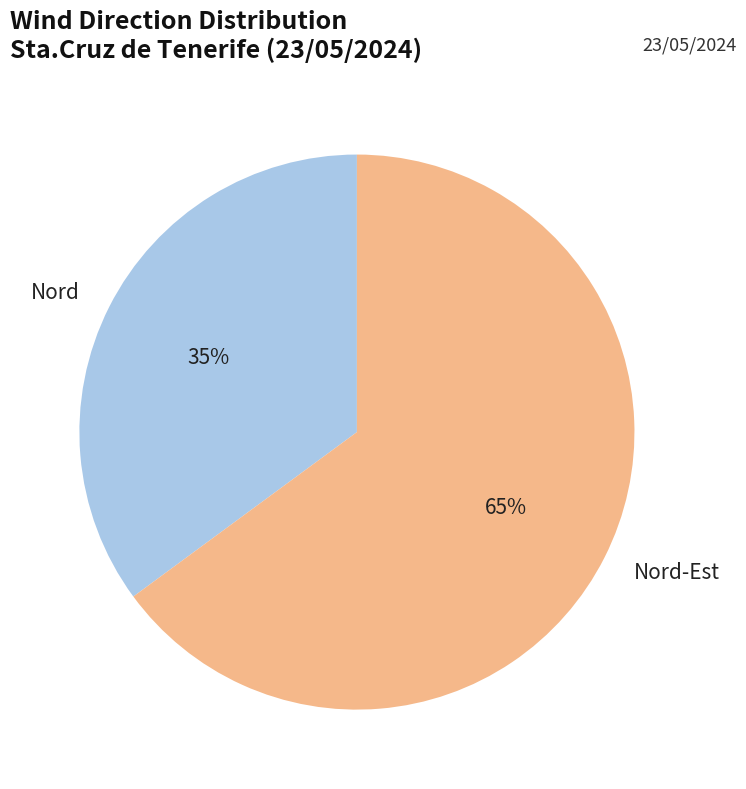

What percentage is the Nord slice, to the nearest percent?

35%